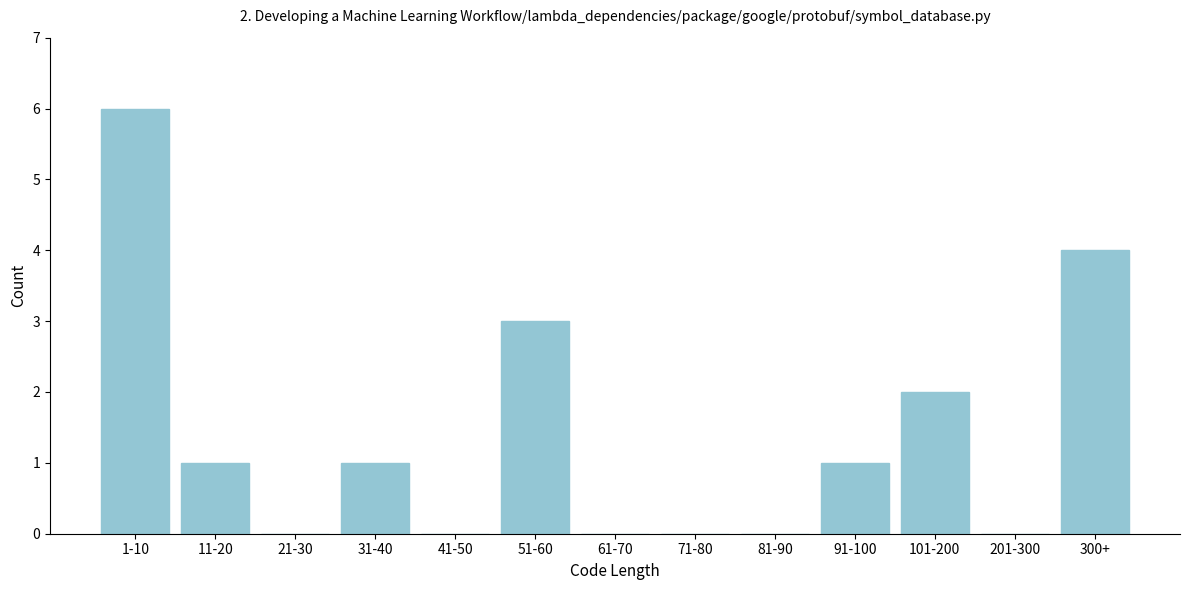

Reading left to right, transcribe all the data shown in this chart.

1-10=6	11-20=1	21-30=0	31-40=1	41-50=0	51-60=3	61-70=0	71-80=0	81-90=0	91-100=1	101-200=2	201-300=0	300+=4